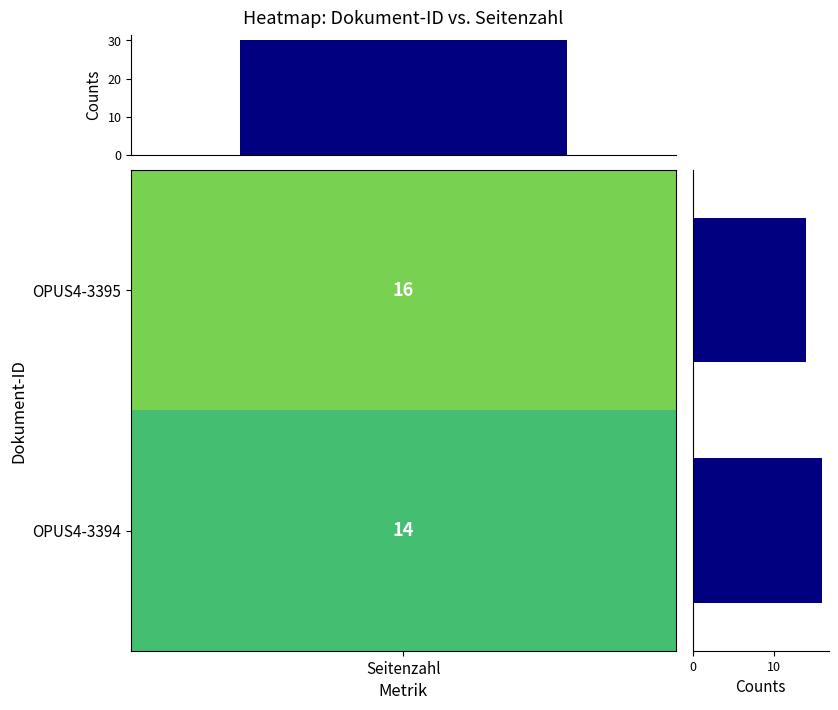

Between Seitenzahl and 1, which is larger?

Seitenzahl